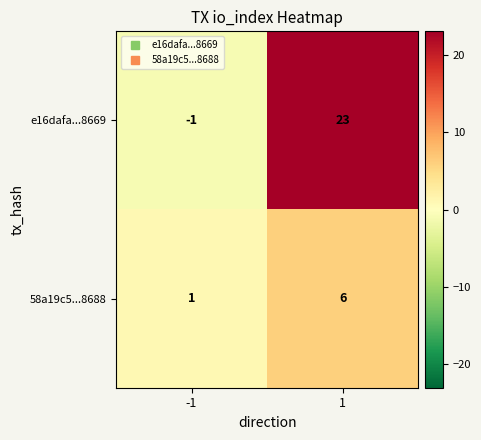

What is the sum of all 58a19c5...8688 values?

7